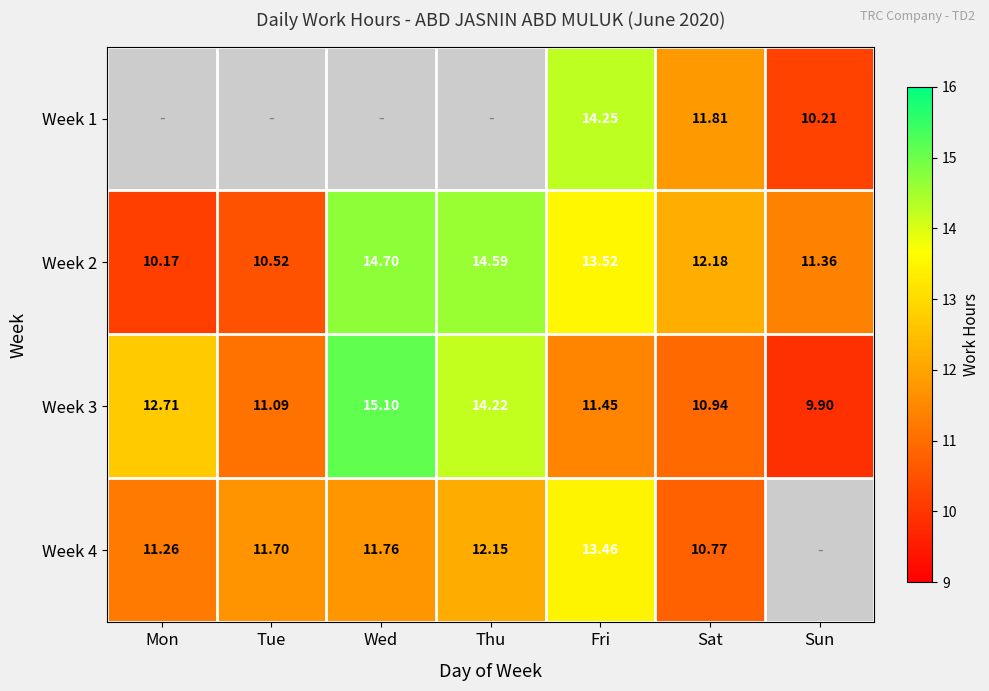

At which label does Week 2 reach its minimum?

Mon